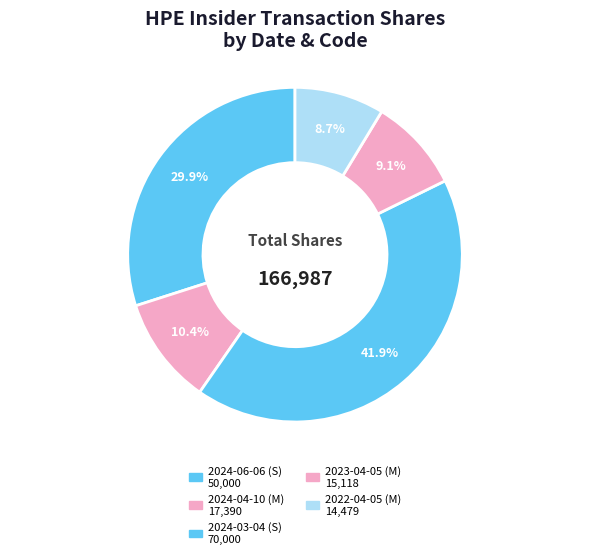

What percentage is NOT represented by 2024-04-10 (M)?

89.6%